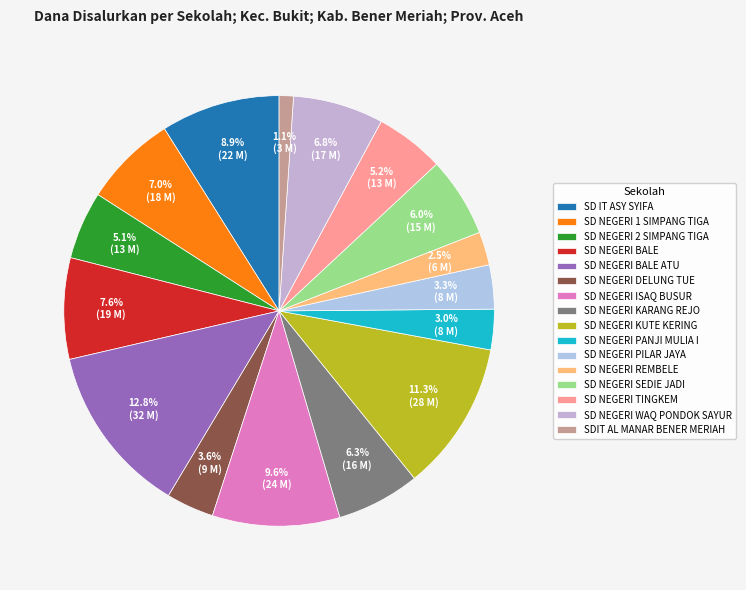

To the nearest percent, what percentage of the pie is SD NEGERI REMBELE?

3%